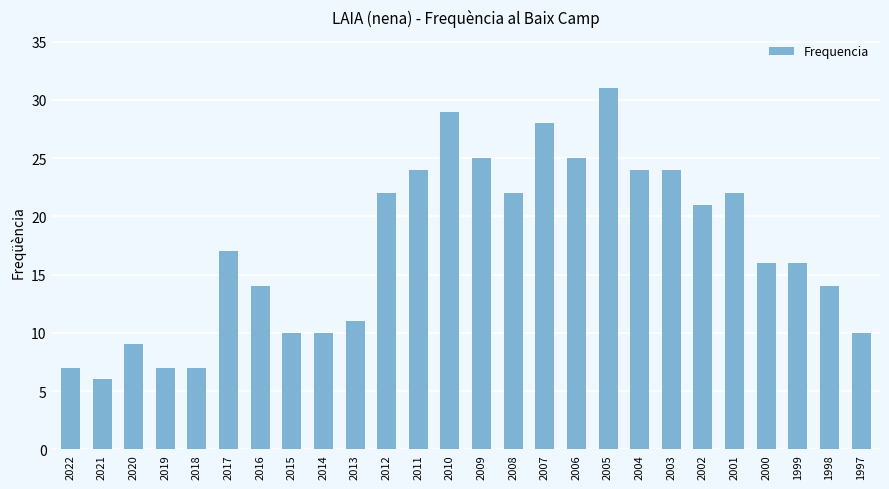

The value at 2010 is 6. True or false?

False